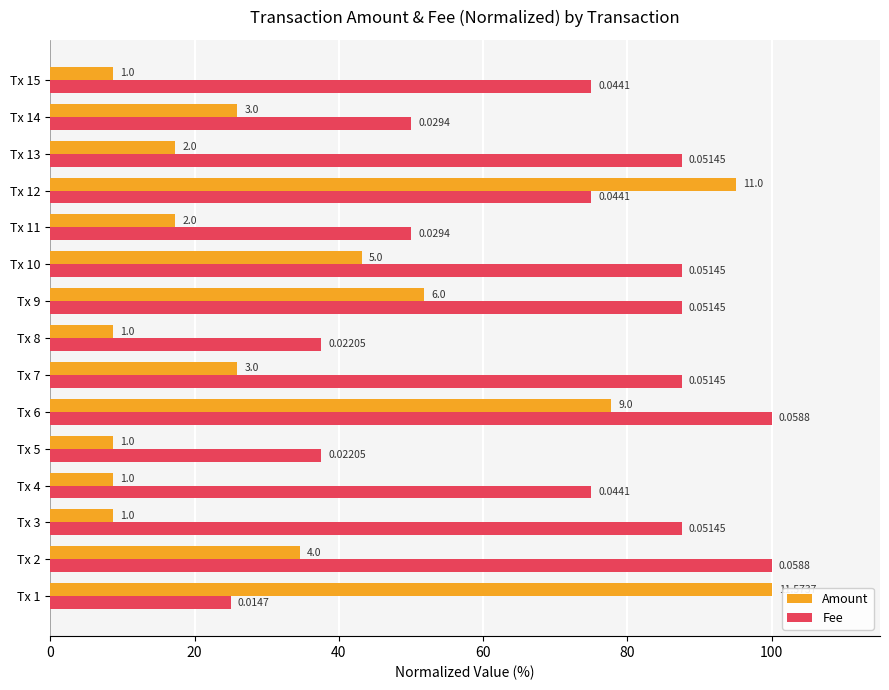

What are all the series names shown in the legend?

Amount, Fee